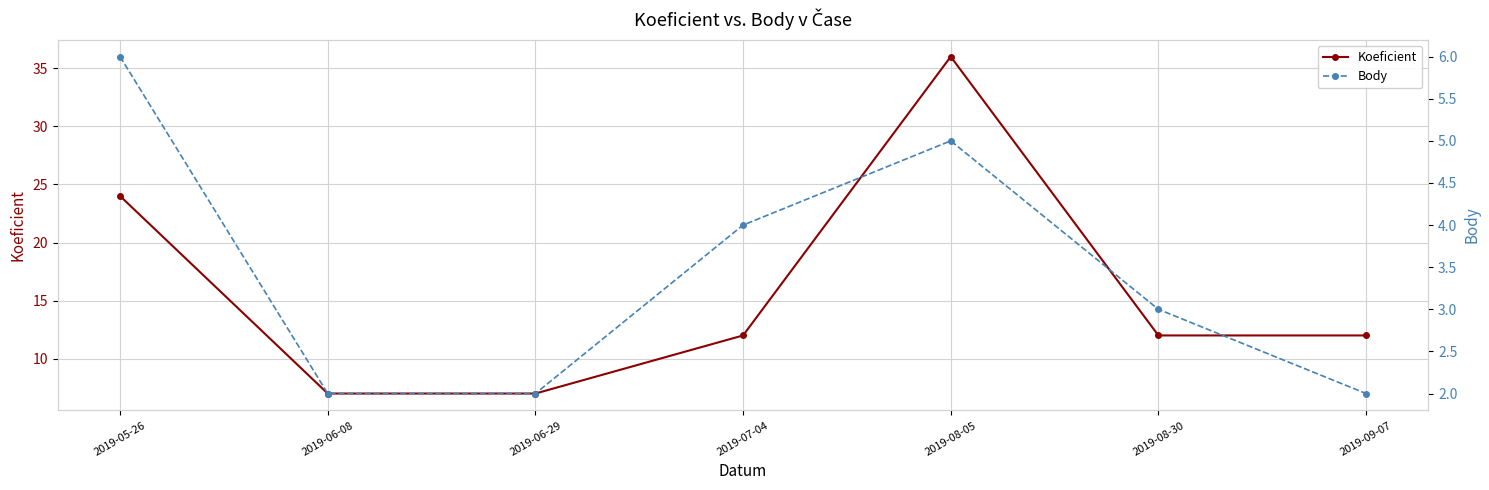

Read the Koeficient value at 2019-08-30, to the nearest 10.

10